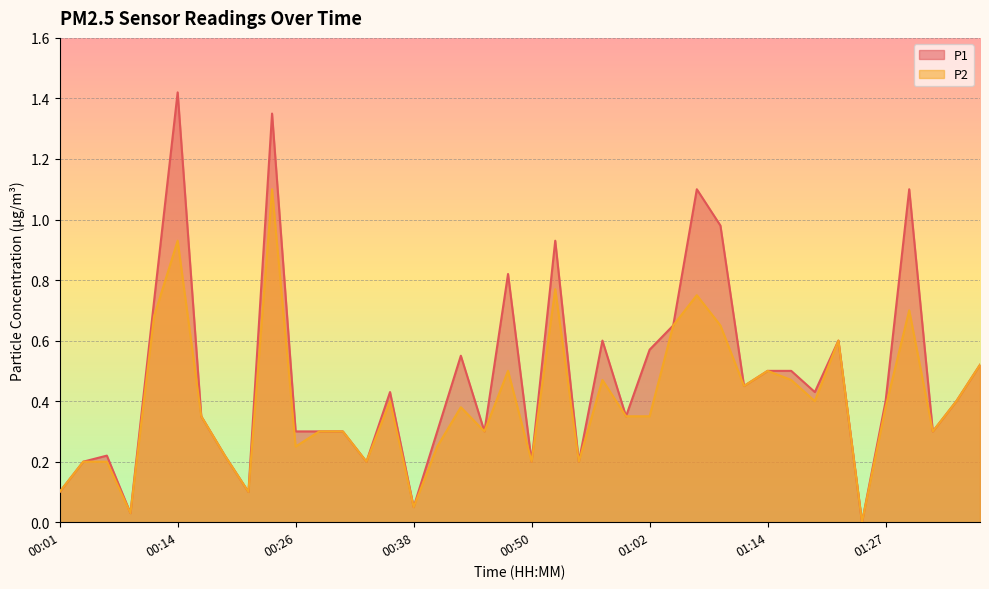

Where is P2 nearest to the value 0?

01:24